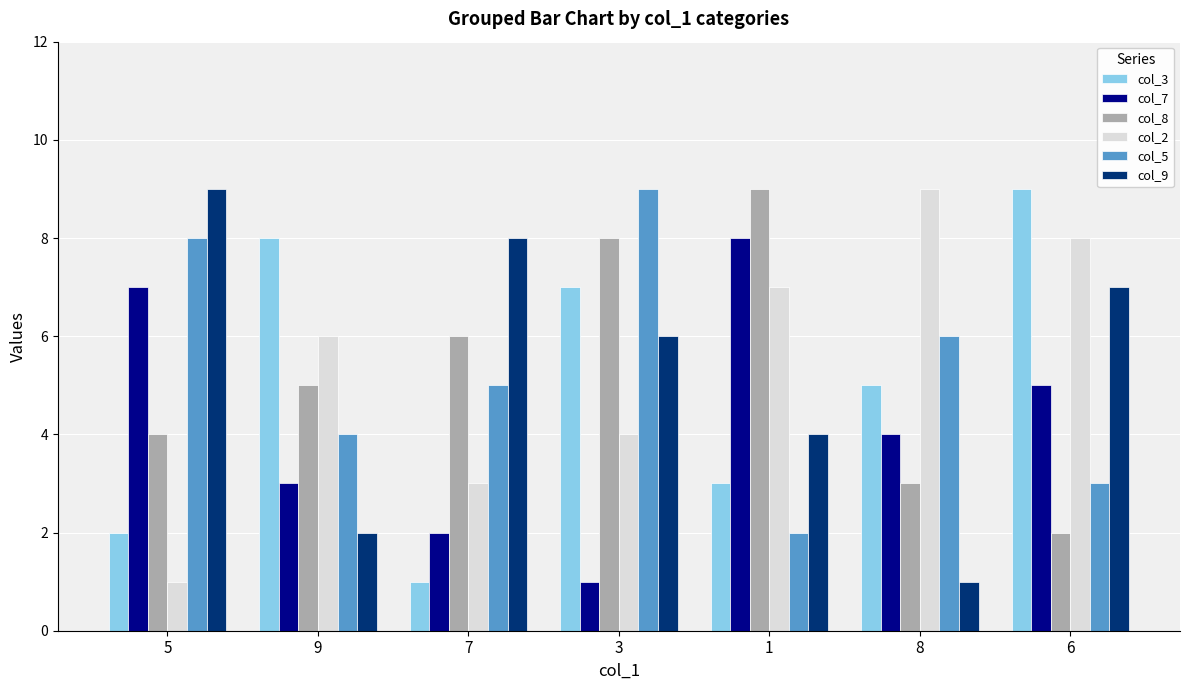

What is the average value of the col_5 series?

5